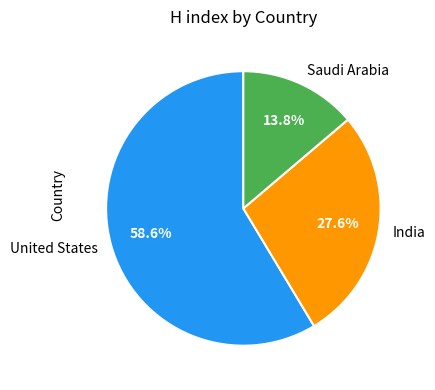

Is there a majority slice in this chart?

Yes